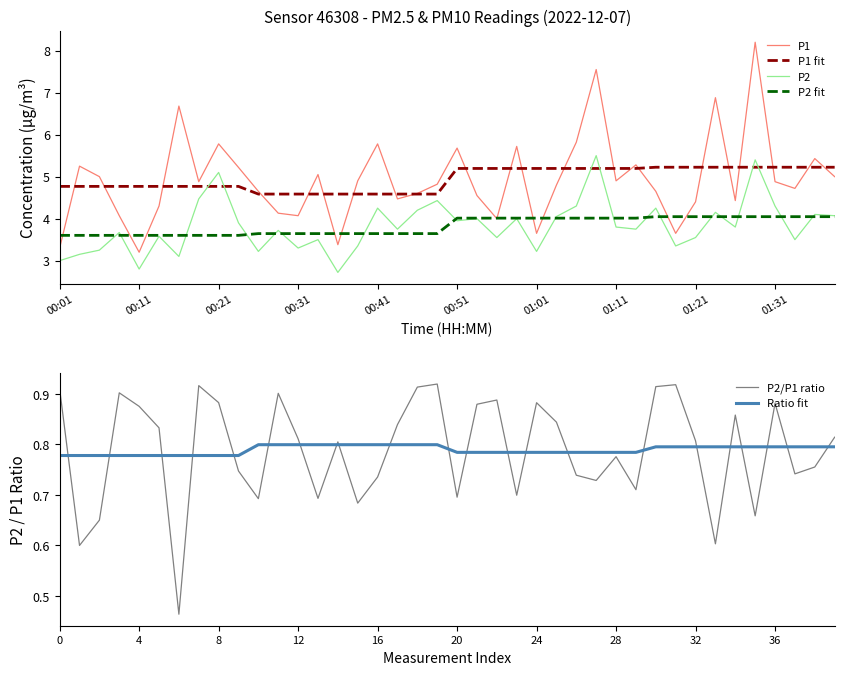

True or false: P2/P1 ratio has a value of 0.7 at 20.

True